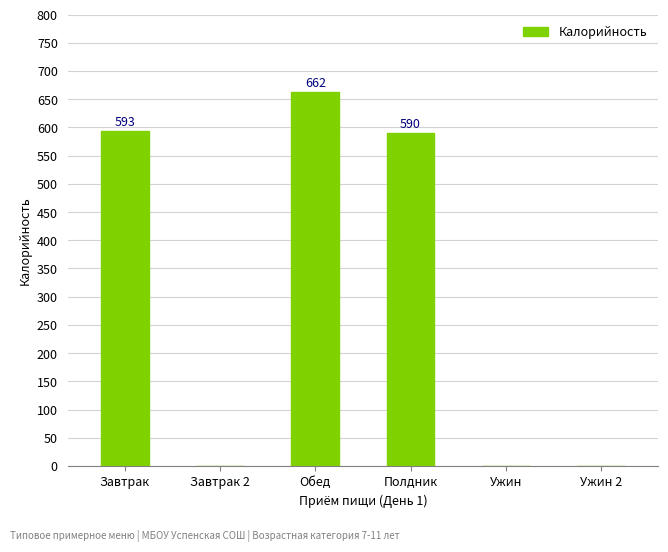

How many distinct data groups are displayed?

1